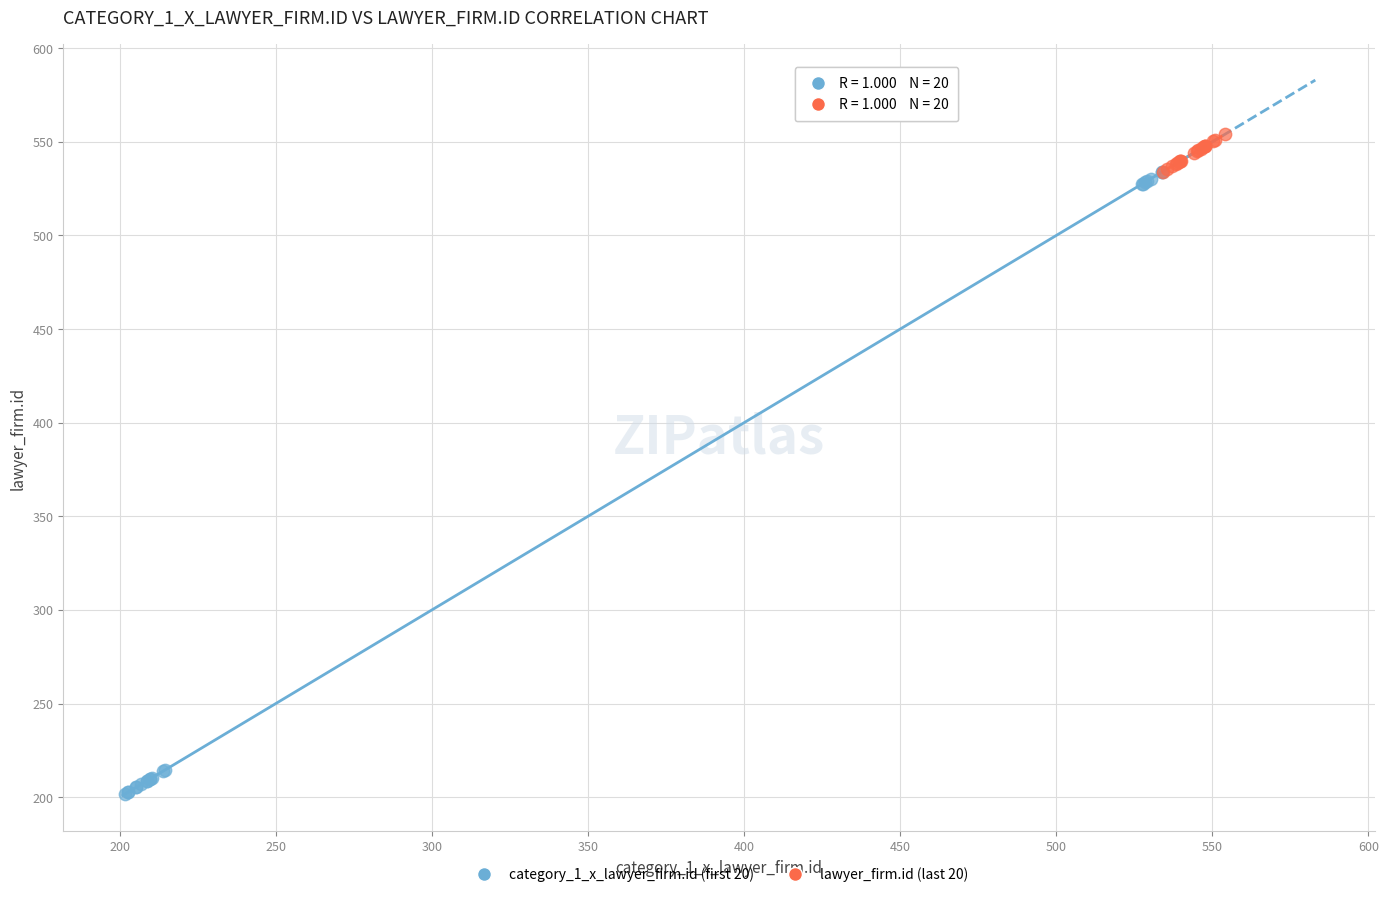

Which series contains the lowest Y value?

category_1_x_lawyer_firm.id (first 20)